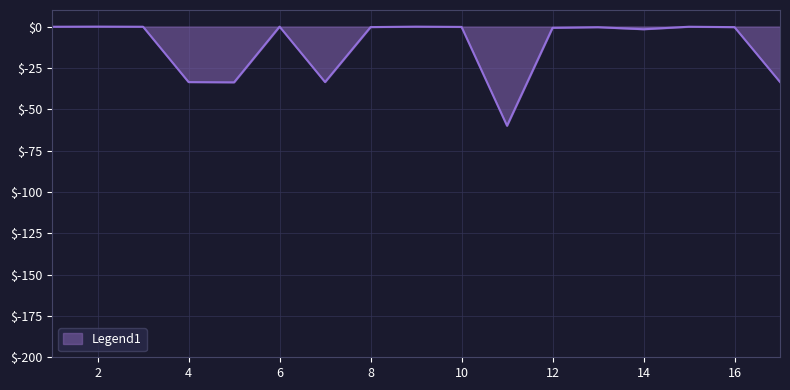

What is the difference between the maximum and minimum values?

60.0